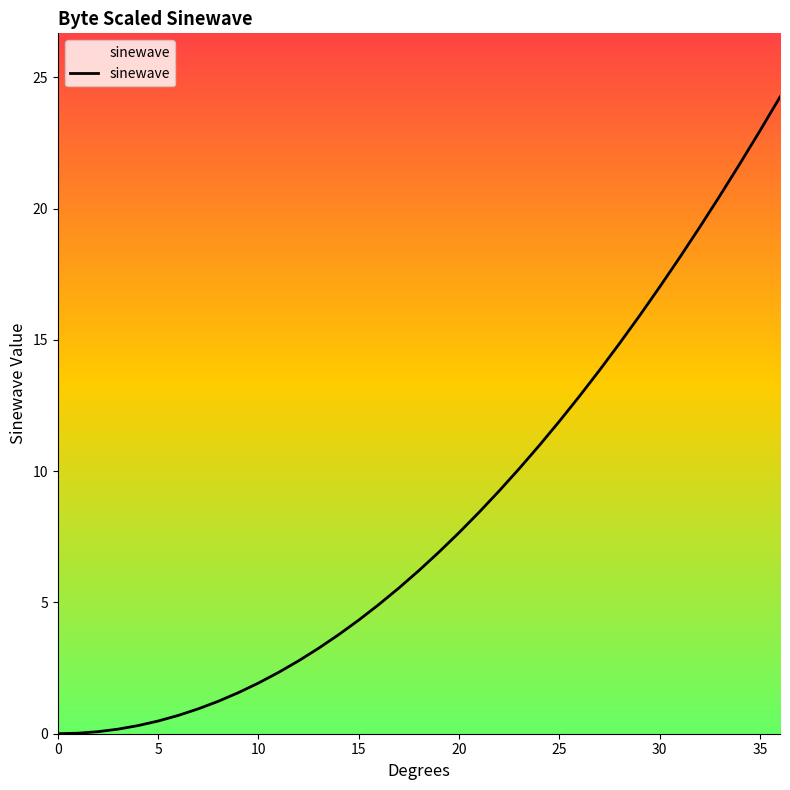

What is the difference between the maximum and minimum values?

24.3